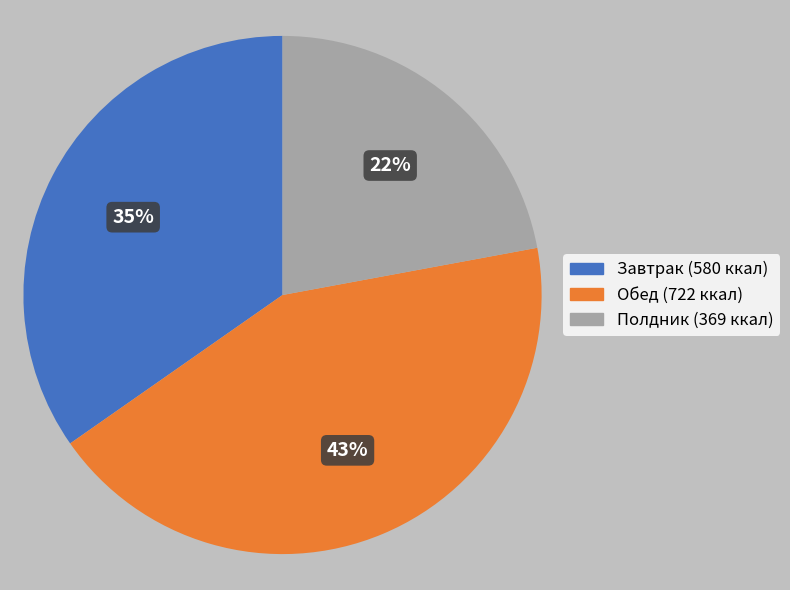

To the nearest percent, what is the average slice percentage?

33%